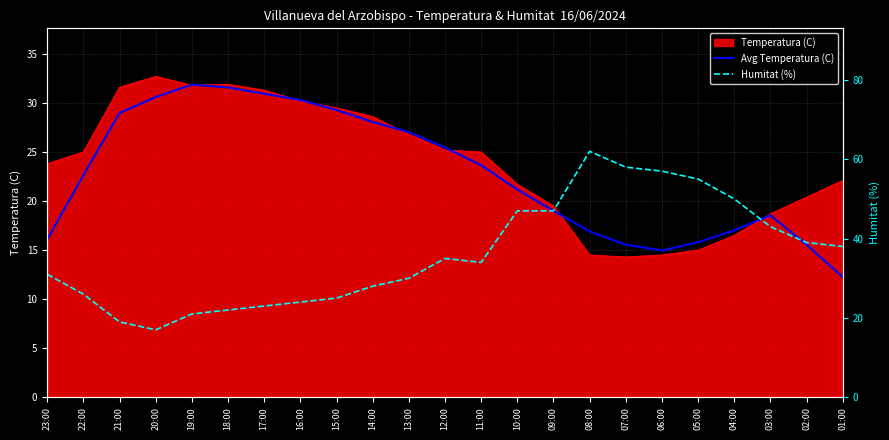

Is the value of Avg Temperatura (C) at 03:00 greater than the value of Humitat (%) at 09:00?

No